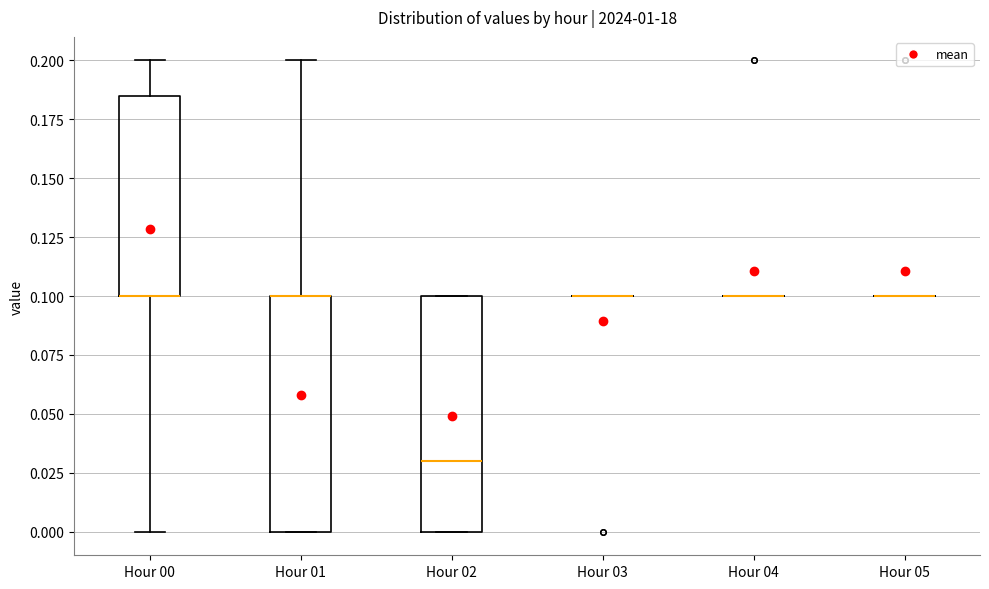

Reading left to right, read every box against the y-axis: the position of its median line, the range the box covers, and the ends of its whiskers. The values are not printed on the chart, so give them approximately, as read against the axis.

Hour 00: median 0.100 (drawn on the box's lower edge), box 0.100 to 0.185, whiskers 0.000 to 0.200
Hour 01: median 0.100 (drawn on the box's upper edge), box 0.000 to 0.100, whiskers 0.000 to 0.200
Hour 02: median 0.030, box 0.000 to 0.100, whiskers 0.000 to 0.100
Hour 03: box collapsed to a line at 0.100, whiskers 0.100 to 0.100
Hour 04: box collapsed to a line at 0.100, whiskers 0.100 to 0.100
Hour 05: box collapsed to a line at 0.100, whiskers 0.100 to 0.100